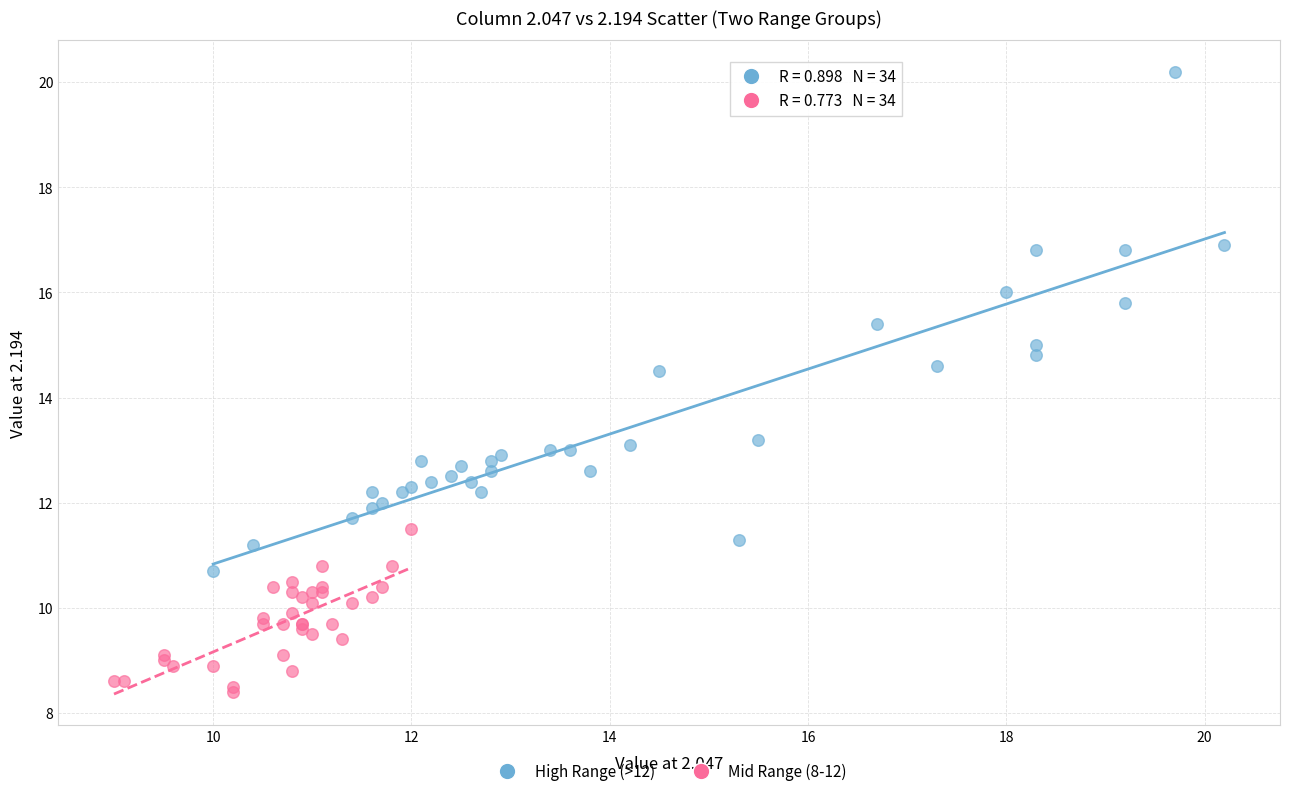

Which series reaches the maximum Y coordinate?

High Range (>12)